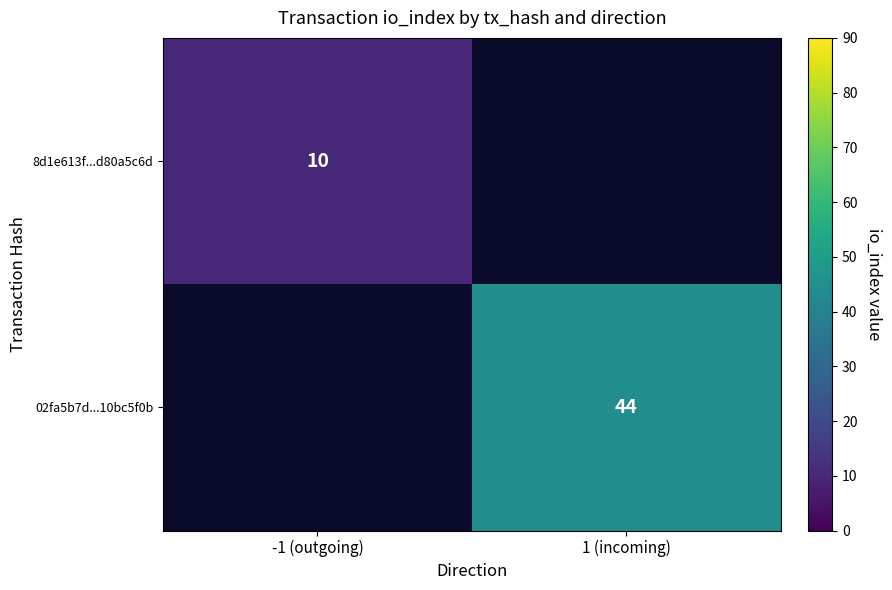

The value of 8d1e613f...d80a5c6d at -1 (outgoing) is 10. True or false?

True